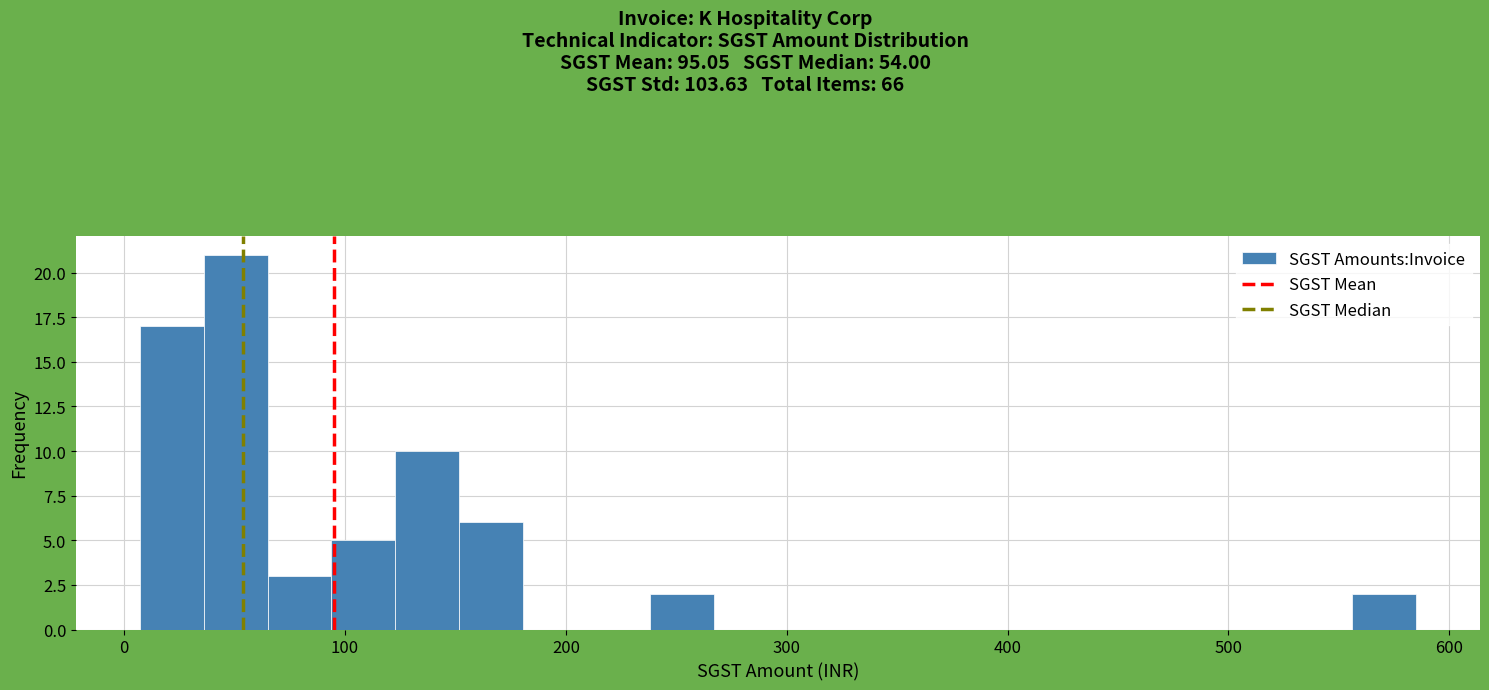

Read against the x-axis, roughly where is the centre of the tallest bar?

50